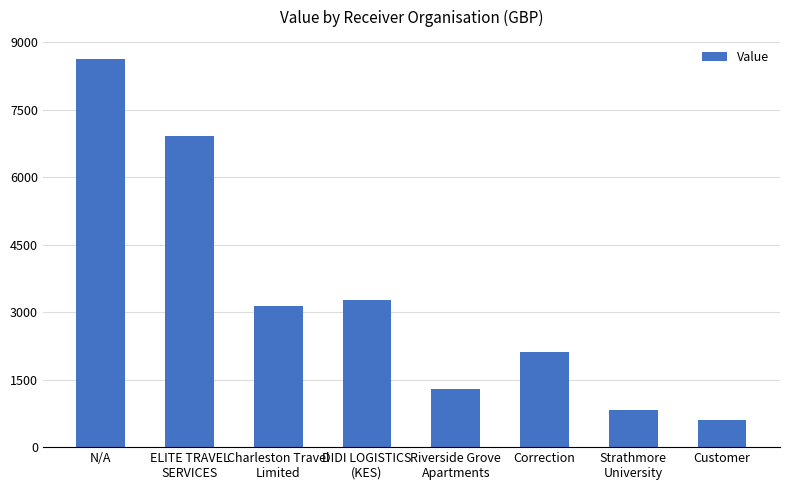

What is the difference between the values at ELITE TRAVEL
SERVICES and Strathmore
University?

6093